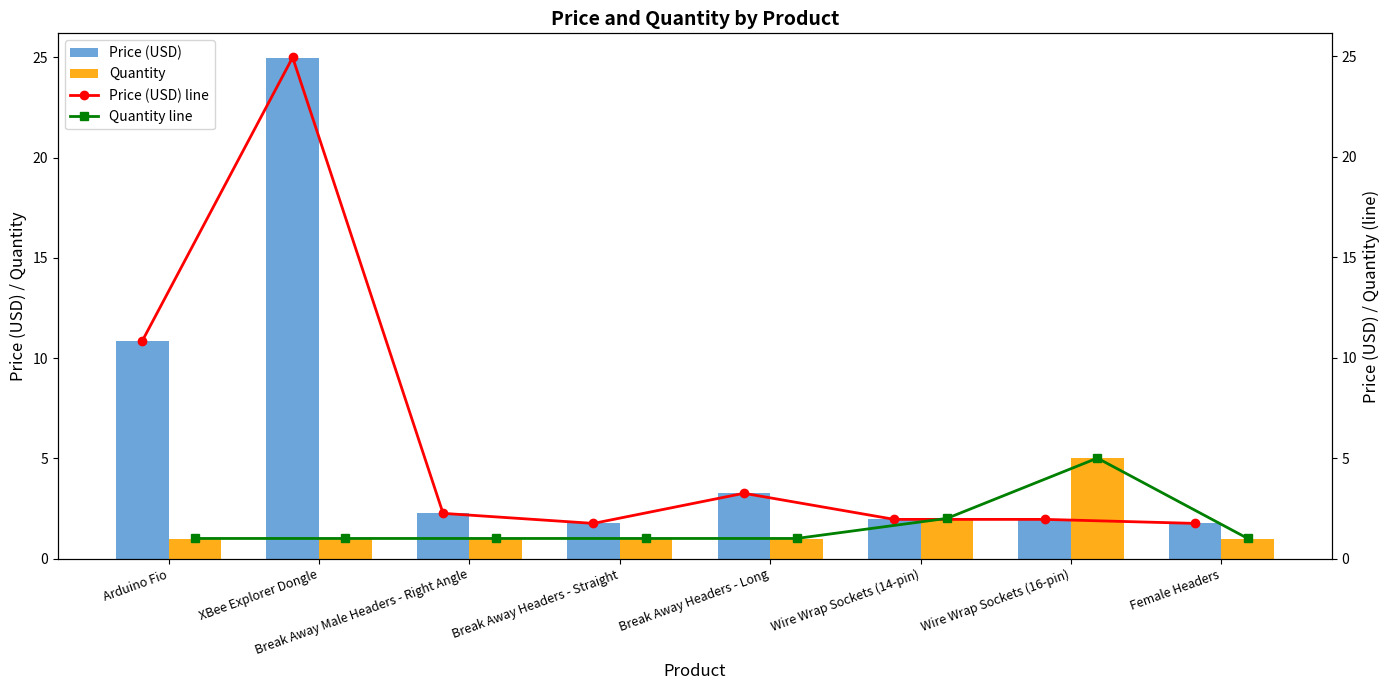

What is the maximum value for Quantity?

5.0